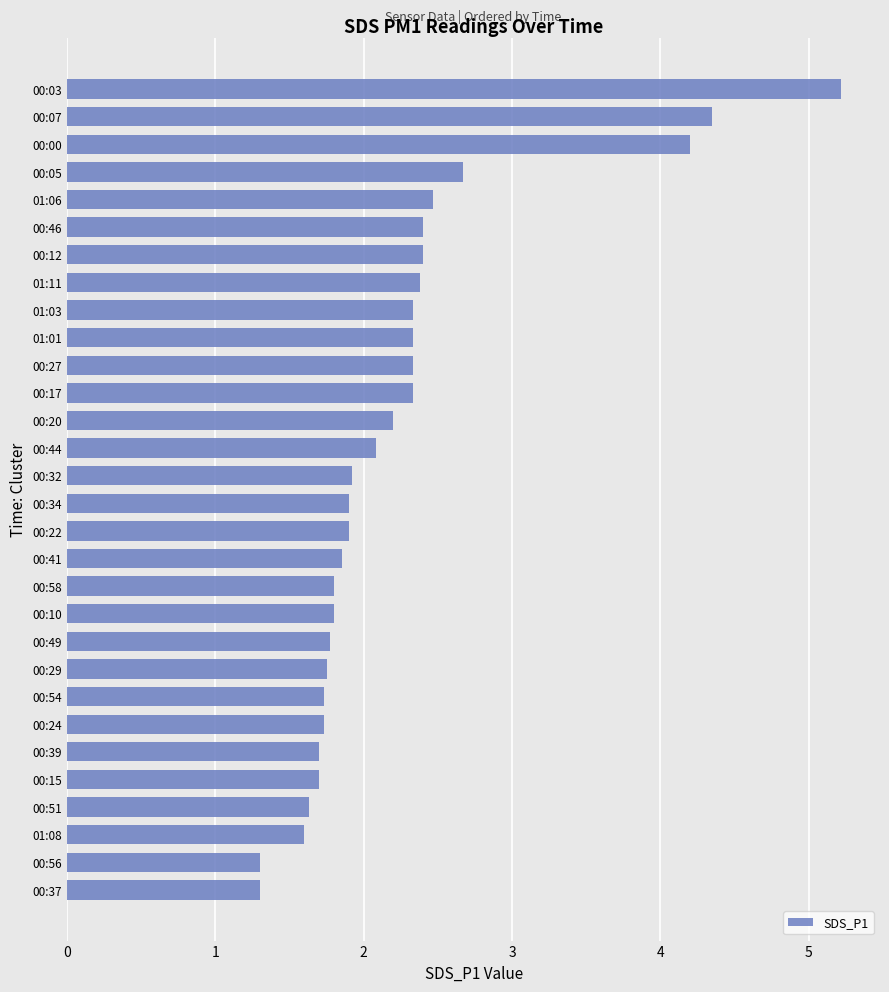

What is the maximum value shown in the chart?

5.2